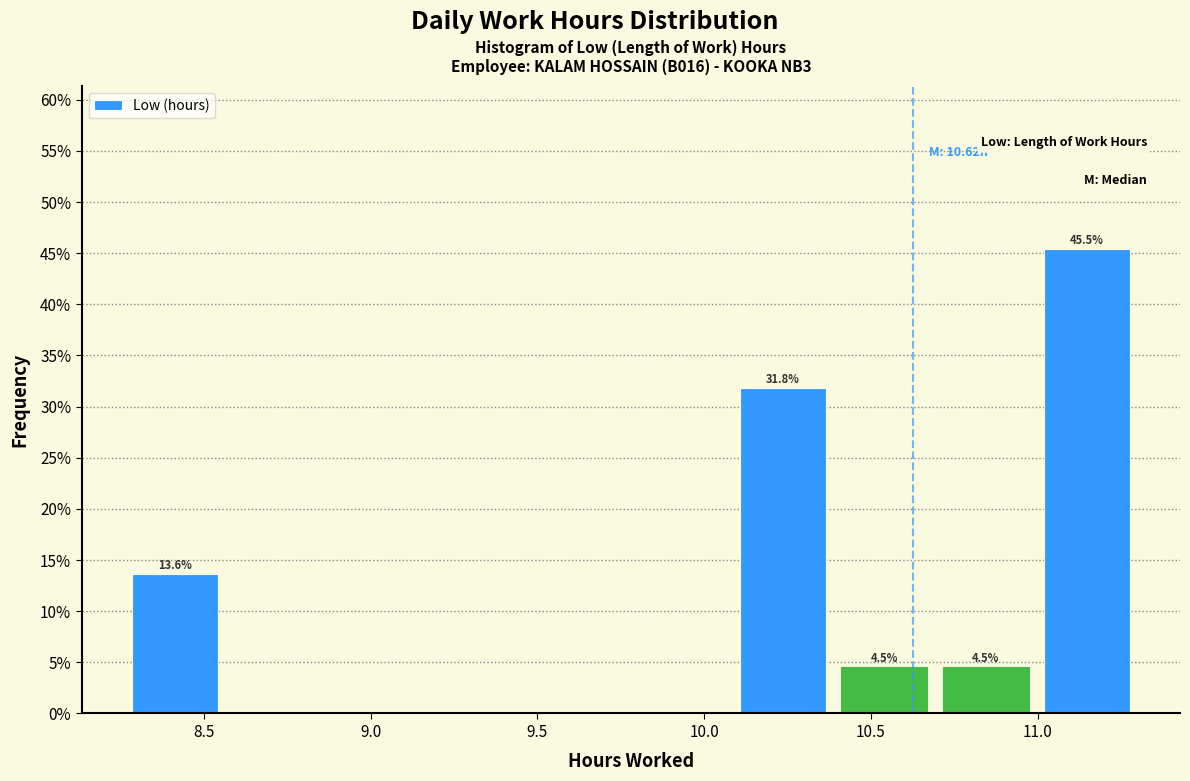

Which range on the x-axis has the tallest bar?

11.00 to 11.30